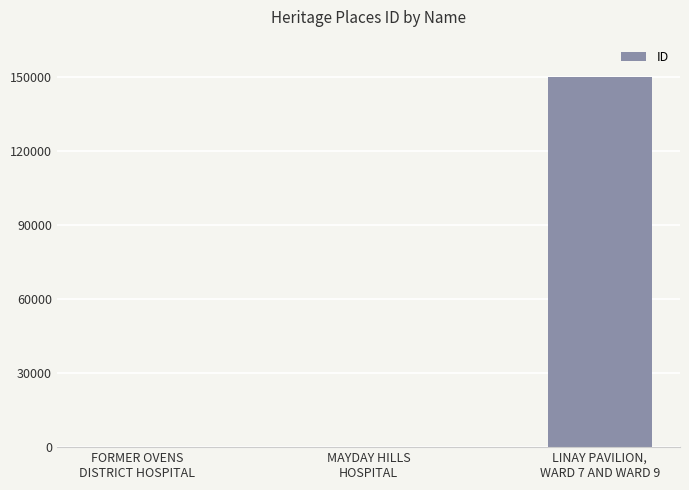

What is the greatest value displayed?

149928